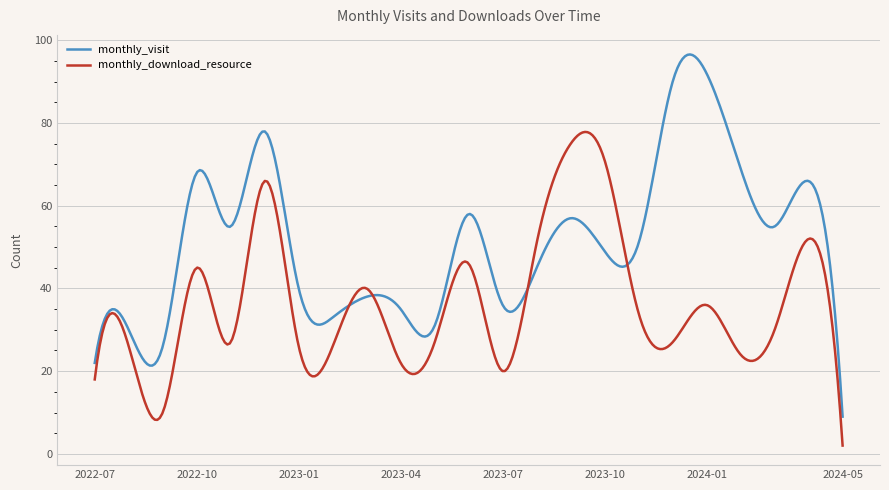

Rank the series by their average value, from highest to lowest.

monthly_visit, monthly_download_resource